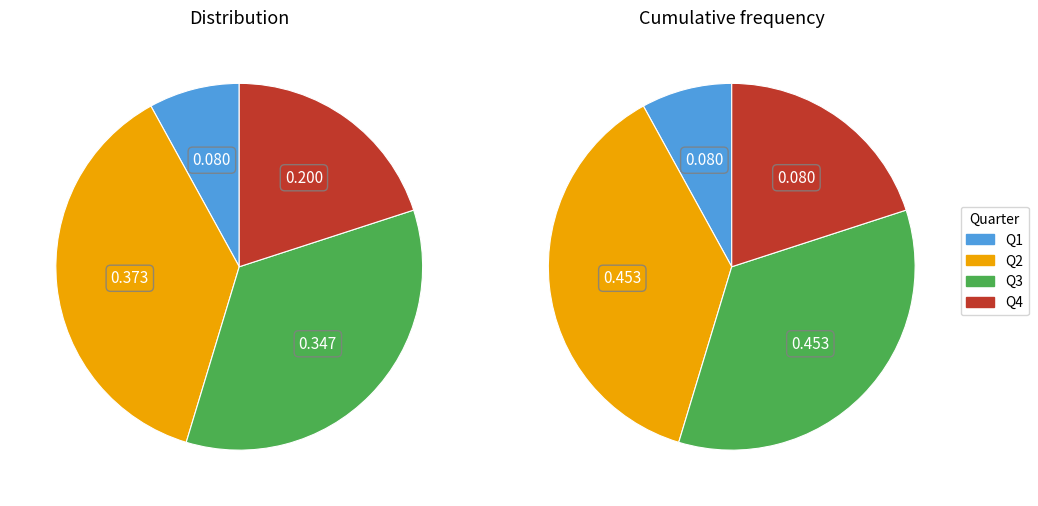

How much of the chart is everything except Q2?

62.7%